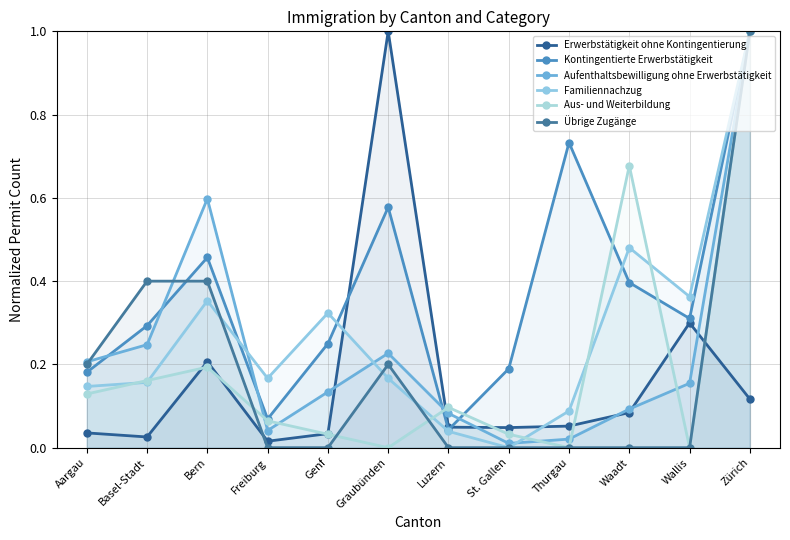

Reading right to left, list all the values displayed in this chart.

Erwerbstätigkeit ohne Kontingentierung: Zürich=0.1	Wallis=0.3	Waadt=0.1	Thurgau=0.1	St. Gallen=0.0	Luzern=0.0	Graubünden=1.0	Genf=0.0	Freiburg=0.0	Bern=0.2	Basel-Stadt=0.0	Aargau=0.0
Kontingentierte Erwerbstätigkeit: Zürich=1.0	Wallis=0.3	Waadt=0.4	Thurgau=0.7	St. Gallen=0.2	Luzern=0.0	Graubünden=0.6	Genf=0.2	Freiburg=0.1	Bern=0.5	Basel-Stadt=0.3	Aargau=0.2
Aufenthaltsbewilligung ohne Erwerbstätigkeit: Zürich=1.0	Wallis=0.2	Waadt=0.1	Thurgau=0.0	St. Gallen=0.0	Luzern=0.1	Graubünden=0.2	Genf=0.1	Freiburg=0.0	Bern=0.6	Basel-Stadt=0.2	Aargau=0.2
Familiennachzug: Zürich=1.0	Wallis=0.4	Waadt=0.5	Thurgau=0.1	St. Gallen=0.0	Luzern=0.0	Graubünden=0.2	Genf=0.3	Freiburg=0.2	Bern=0.4	Basel-Stadt=0.2	Aargau=0.1
Aus- und Weiterbildung: Zürich=1.0	Wallis=0.0	Waadt=0.7	Thurgau=0.0	St. Gallen=0.0	Luzern=0.1	Graubünden=0.0	Genf=0.0	Freiburg=0.1	Bern=0.2	Basel-Stadt=0.2	Aargau=0.1
Übrige Zugänge: Zürich=1.0	Wallis=0.0	Waadt=0.0	Thurgau=0.0	St. Gallen=0.0	Luzern=0.0	Graubünden=0.2	Genf=0.0	Freiburg=0.0	Bern=0.4	Basel-Stadt=0.4	Aargau=0.2